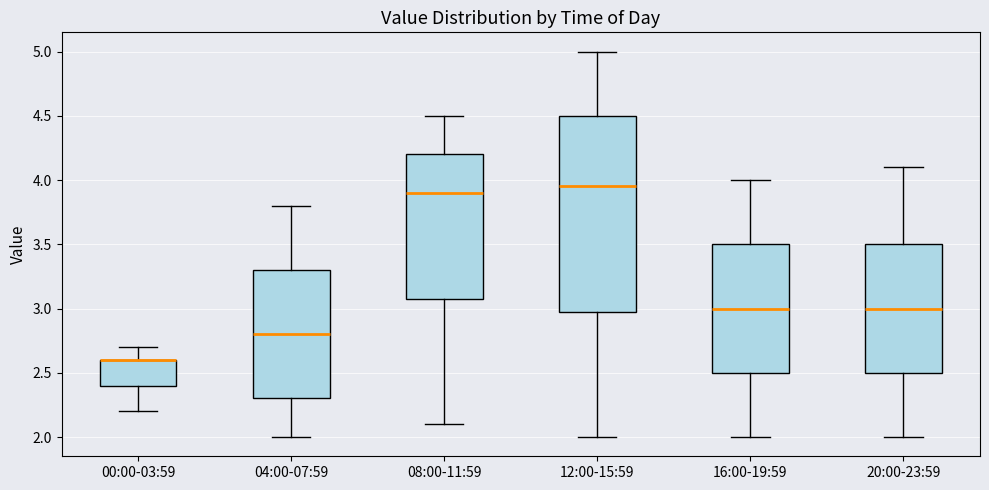

Reading left to right, transcribe this box plot: for each box, give where its median line is, the range the box spans, and where its two whiskers end, as read against the y-axis. The values are not printed on the chart, so give them approximately, as read against the axis.

00:00-03:59: median 2.60 (drawn on the box's upper edge), box 2.40 to 2.60, whiskers 2.20 to 2.70
04:00-07:59: median 2.80, box 2.30 to 3.30, whiskers 2.00 to 3.80
08:00-11:59: median 3.90, box 3.10 to 4.20, whiskers 2.10 to 4.50
12:00-15:59: median 3.95, box 3.00 to 4.50, whiskers 2.00 to 5.00
16:00-19:59: median 3.00, box 2.50 to 3.50, whiskers 2.00 to 4.00
20:00-23:59: median 3.00, box 2.50 to 3.50, whiskers 2.00 to 4.10